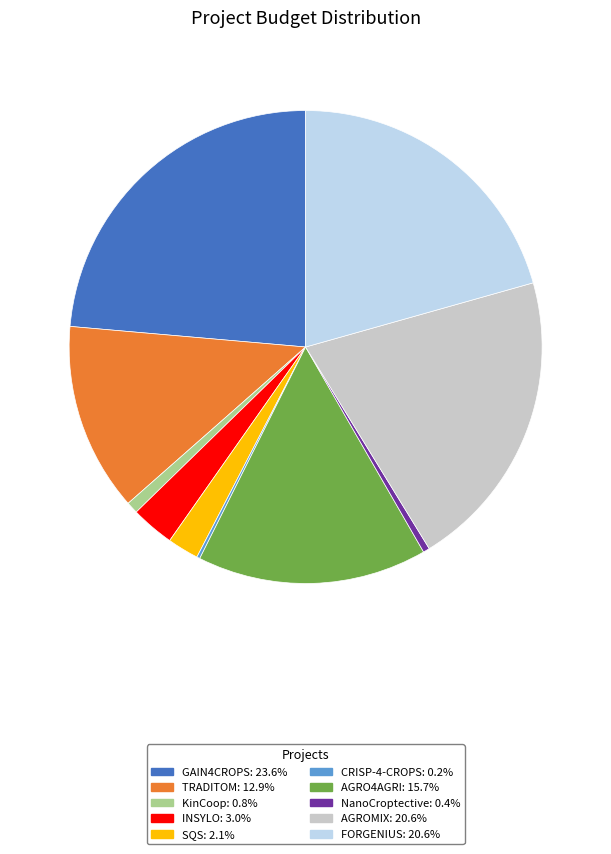

What is the largest slice in the pie chart?

GAIN4CROPS